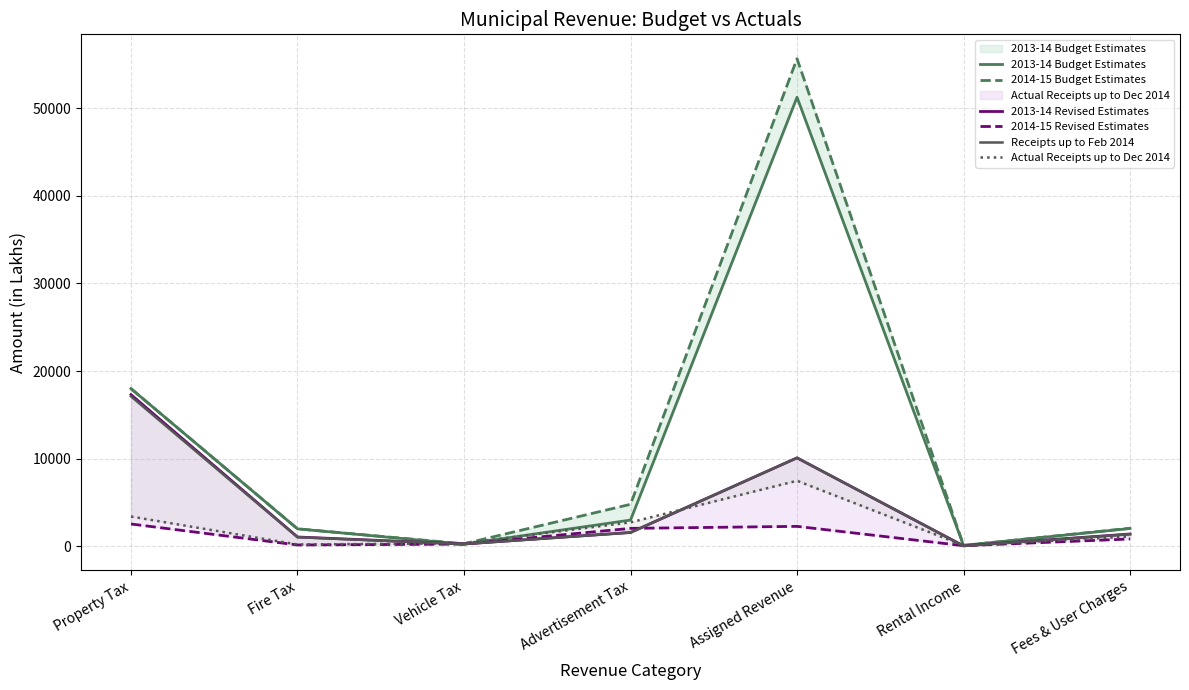

List the series in order of their peak value, highest first.

2014-15 Budget Estimates, 2013-14 Budget Estimates, 2013-14 Revised Estimates, Receipts up to Feb 2014, Actual Receipts up to Dec 2014, 2014-15 Revised Estimates